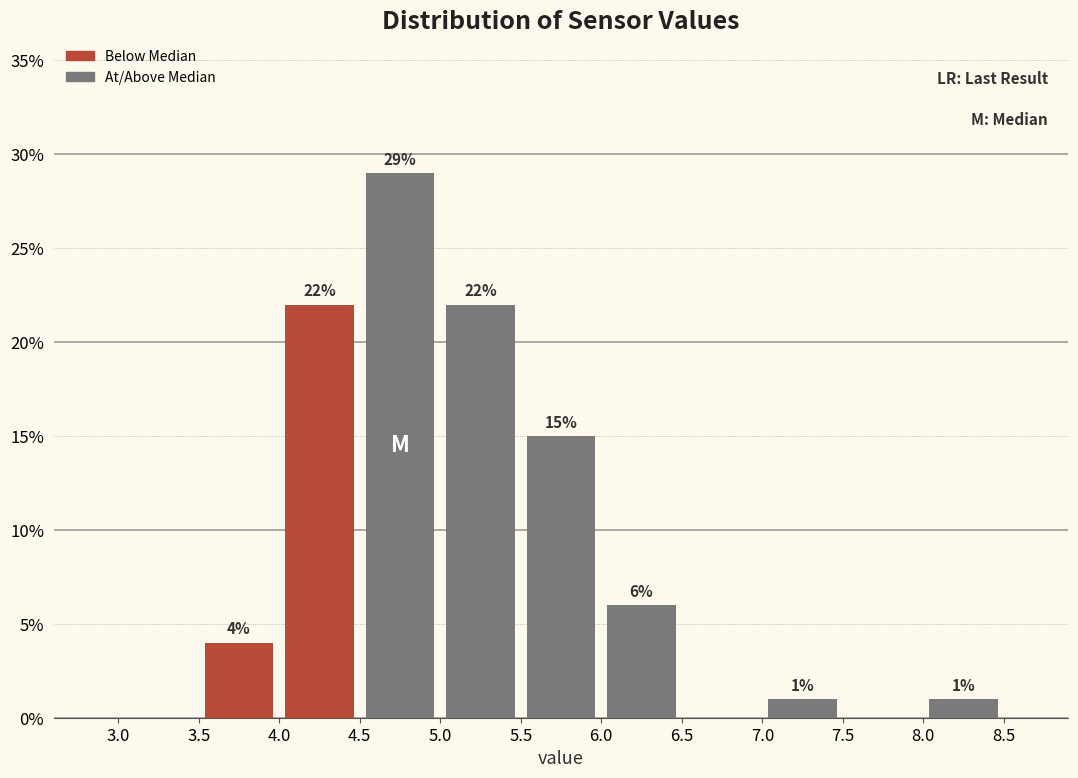

Over which range of the x-axis is the bar tallest?

4.5 to 5.0